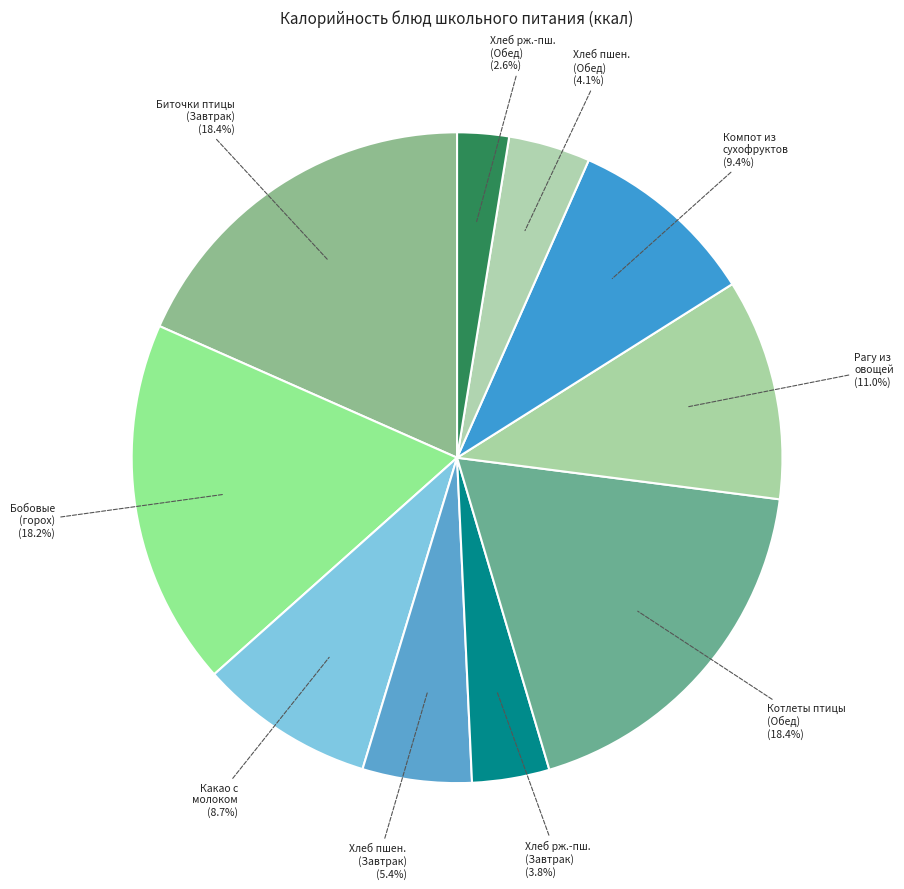

Rank the categories by value from lowest to highest.

Хлеб ржано-пшеничный (Обед), Хлеб ржано-пшеничный (Завтрак), Хлеб пшеничный (Обед), Хлеб пшеничный (Завтрак), Какао с молоком, Компот из смеси сухофруктов, Рагу из овощей, Бобовые отварные (горох), Биточки рубленные из филе птицы (Завтрак), Котлеты рубленные из филе птицы (Обед)